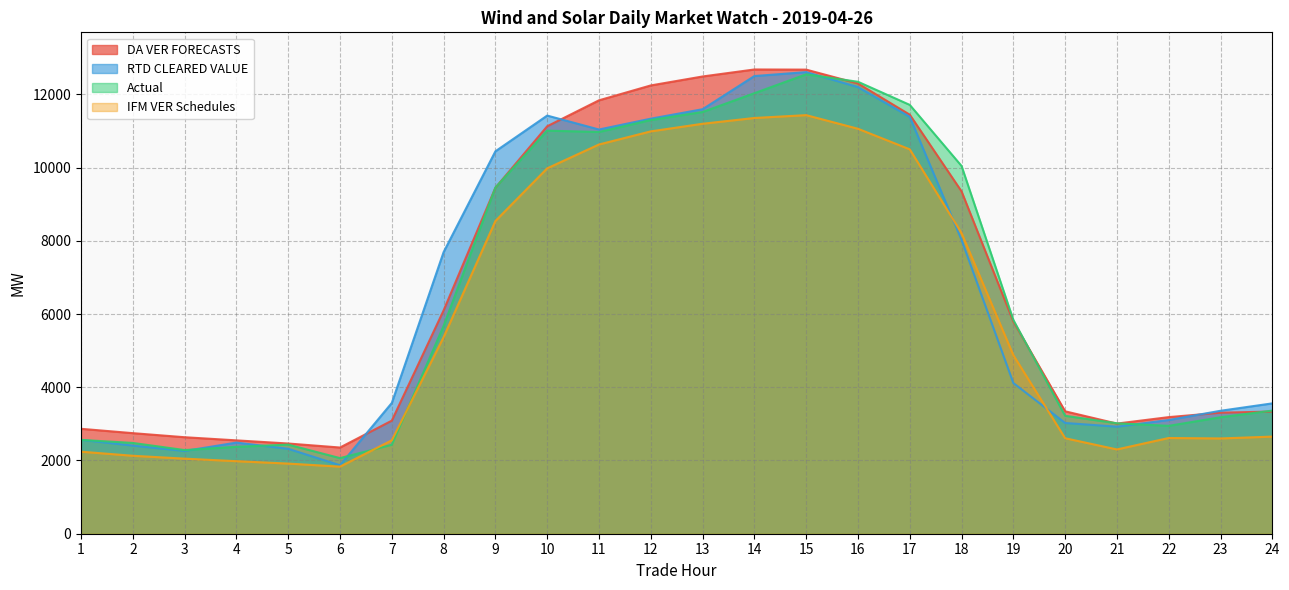

Is the value of IFM VER Schedules at 24 greater than the value of Actual at 11?

No